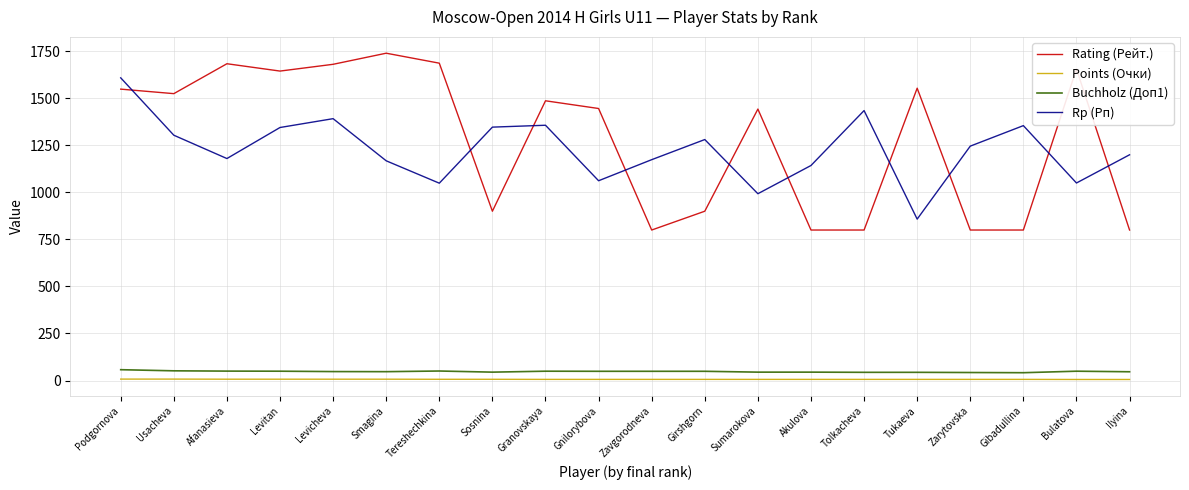

Is it true that Buchholz (Доп1) equals 49.0 at Gnilorybova?

True